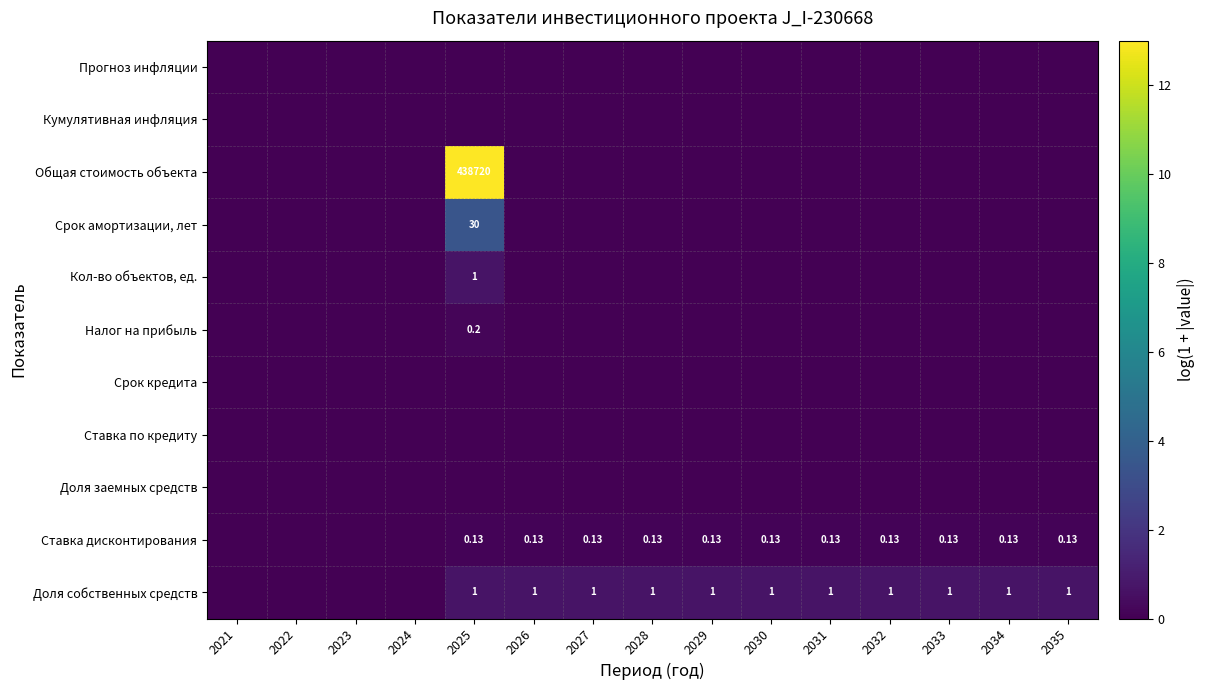

Between 2030 and 2033, which is larger?

2030